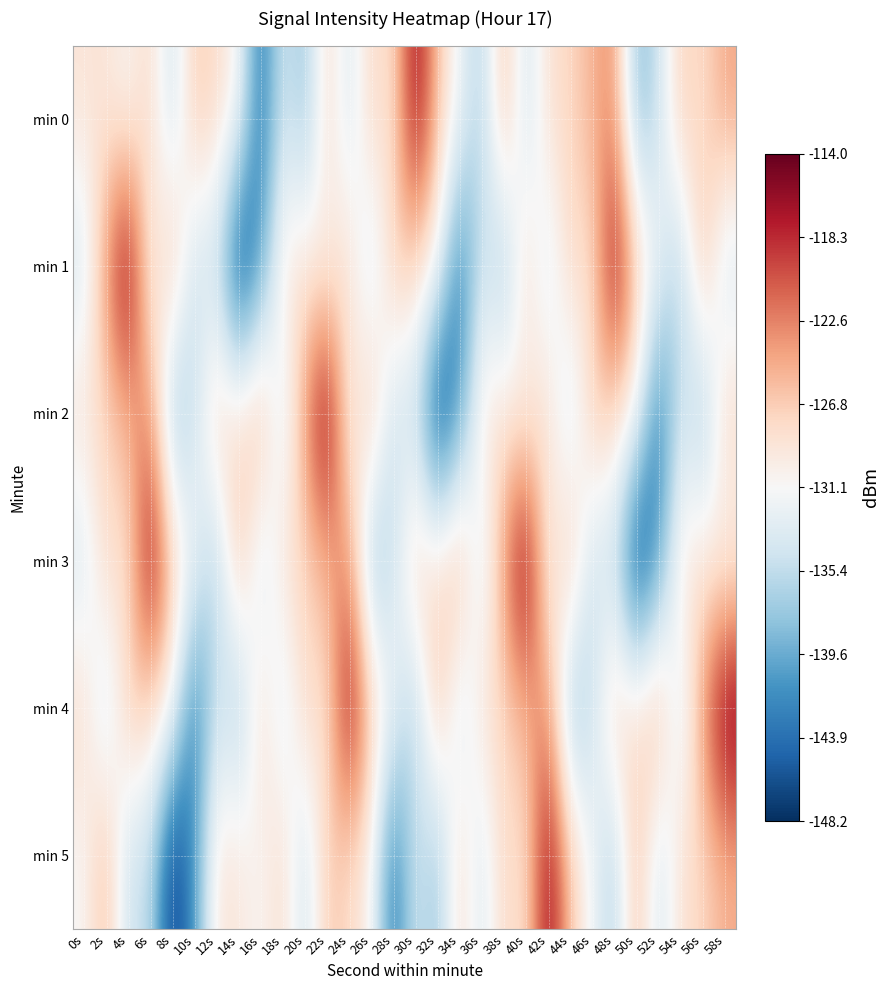

Reading right to left, transcribe all the data shown in this chart.

min 0: 58s=-124.4	56s=-128.3	54s=-126.8	52s=-134.9	50s=-138.9	48s=-123.1	46s=-125.2	44s=-127.7	42s=-128.4	40s=-134.8	38s=-125.4	36s=-136.7	34s=-131.7	32s=-126.3	30s=-115.4	28s=-129.0	26s=-127.3	24s=-134.3	22s=-127.4	20s=-138.1	18s=-133.7	16s=-144.0	14s=-130.5	12s=-128.0	10s=-126.4	8s=-135.1	6s=-127.7	4s=-131.1	2s=-129.0	0s=-128.9
min 1: 58s=-134.8	56s=-125.4	54s=-136.7	52s=-131.7	50s=-126.3	48s=-115.4	46s=-129.0	44s=-127.3	42s=-134.3	40s=-127.4	38s=-138.1	36s=-133.7	34s=-144.0	32s=-130.5	30s=-128.0	28s=-126.4	26s=-135.1	24s=-127.7	22s=-131.1	20s=-129.0	18s=-128.9	16s=-141.1	14s=-148.2	12s=-135.0	10s=-135.3	8s=-125.3	6s=-131.1	4s=-114.0	2s=-123.3	0s=-134.5
min 2: 58s=-127.4	56s=-138.1	54s=-133.7	52s=-144.0	50s=-130.5	48s=-128.0	46s=-126.4	44s=-135.1	42s=-127.7	40s=-131.1	38s=-129.0	36s=-128.9	34s=-141.1	32s=-148.2	30s=-135.0	28s=-135.3	26s=-125.3	24s=-131.1	22s=-114.0	20s=-123.3	18s=-134.5	16s=-124.4	14s=-128.3	12s=-126.8	10s=-134.9	8s=-138.9	6s=-123.1	4s=-125.2	2s=-127.7	0s=-128.4
min 3: 58s=-131.1	56s=-129.0	54s=-128.9	52s=-141.1	50s=-148.2	48s=-135.0	46s=-135.3	44s=-125.3	42s=-131.1	40s=-114.0	38s=-123.3	36s=-134.5	34s=-124.4	32s=-128.3	30s=-126.8	28s=-134.9	26s=-138.9	24s=-123.1	22s=-125.2	20s=-127.7	18s=-128.4	16s=-134.8	14s=-125.4	12s=-136.7	10s=-131.7	8s=-126.3	6s=-115.4	4s=-129.0	2s=-127.3	0s=-134.3
min 4: 58s=-114.0	56s=-123.3	54s=-134.5	52s=-124.4	50s=-128.3	48s=-126.8	46s=-134.9	44s=-138.9	42s=-123.1	40s=-125.2	38s=-127.7	36s=-128.4	34s=-134.8	32s=-125.4	30s=-136.7	28s=-131.7	26s=-126.3	24s=-115.4	22s=-129.0	20s=-127.3	18s=-134.3	16s=-127.4	14s=-138.1	12s=-133.7	10s=-144.0	8s=-130.5	6s=-128.0	4s=-126.4	2s=-135.1	0s=-127.7
min 5: 58s=-125.2	56s=-127.7	54s=-128.4	52s=-134.8	50s=-125.4	48s=-136.7	46s=-131.7	44s=-126.3	42s=-115.4	40s=-129.0	38s=-127.3	36s=-134.3	34s=-127.4	32s=-138.1	30s=-133.7	28s=-144.0	26s=-130.5	24s=-128.0	22s=-126.4	20s=-135.1	18s=-127.7	16s=-131.1	14s=-129.0	12s=-128.9	10s=-141.1	8s=-148.2	6s=-135.0	4s=-135.3	2s=-125.3	0s=-131.1